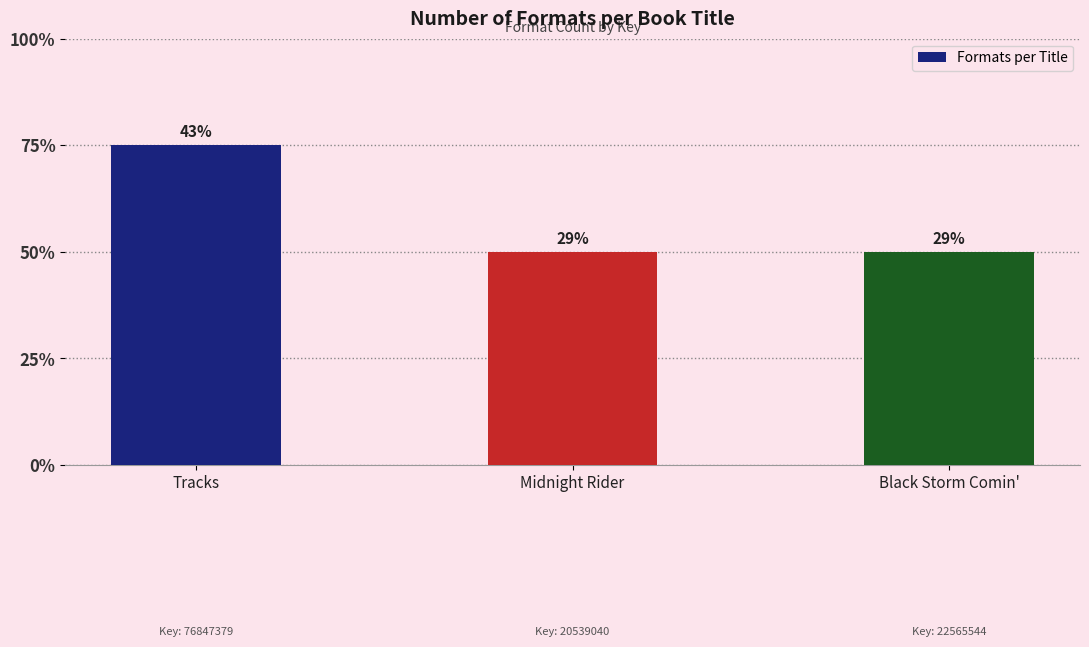

What position from the left is Tracks?

1